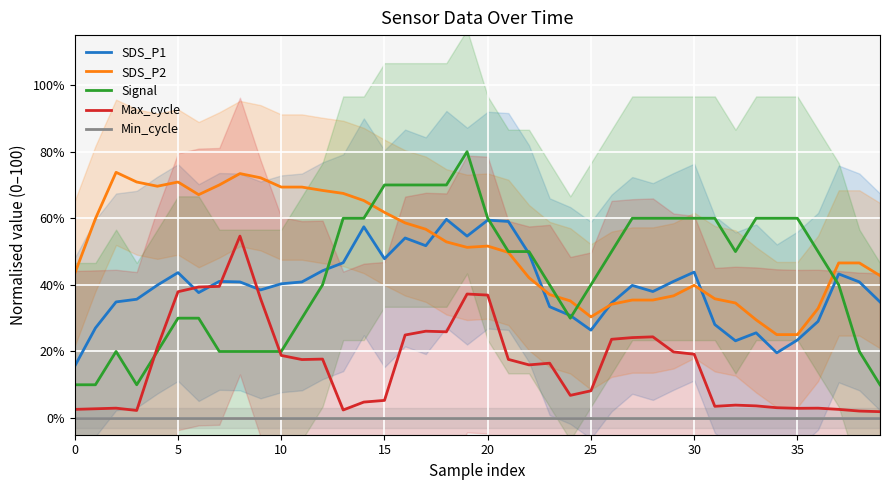

Does the chart display data point markers on the line(s)?

No